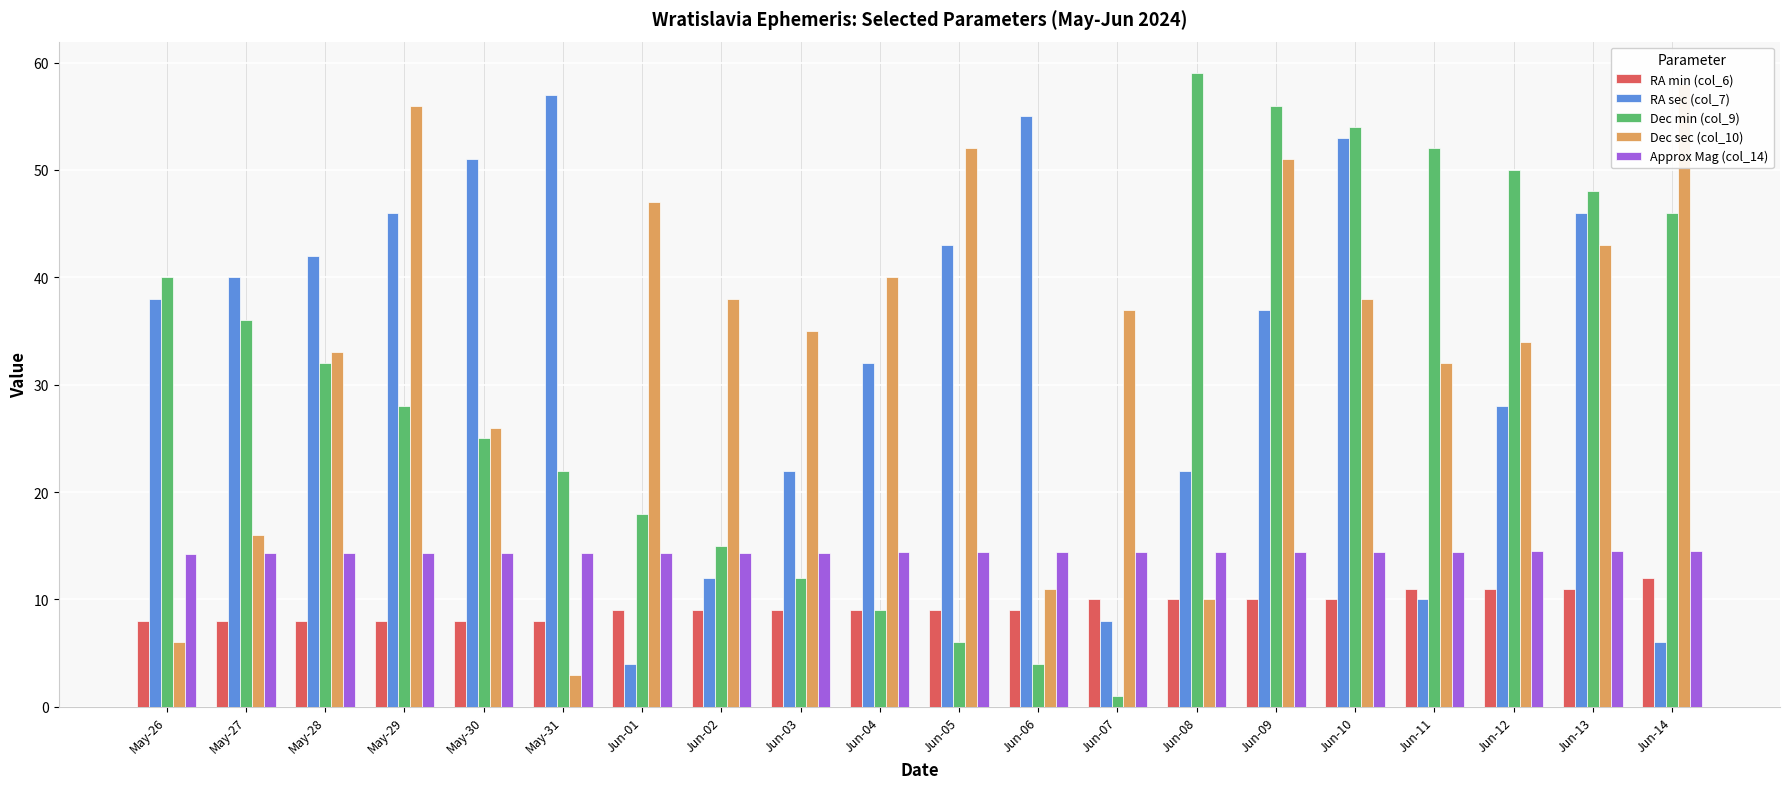

Which series has the largest total across all categories?

Dec sec (col_10)